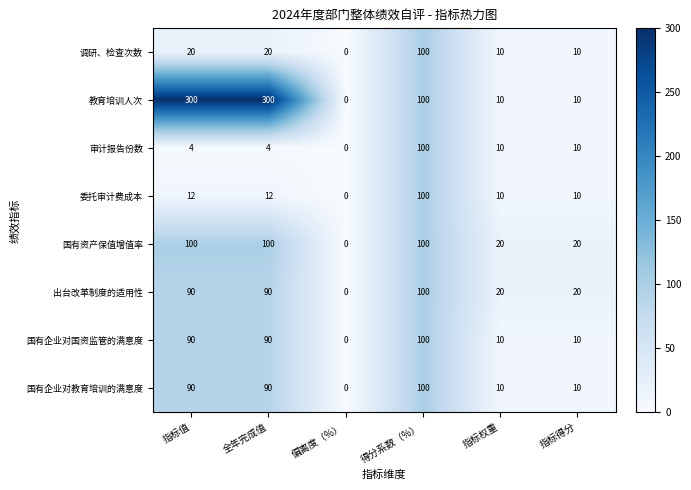

What is the spread (max minus min) of values at 指标权重?

10